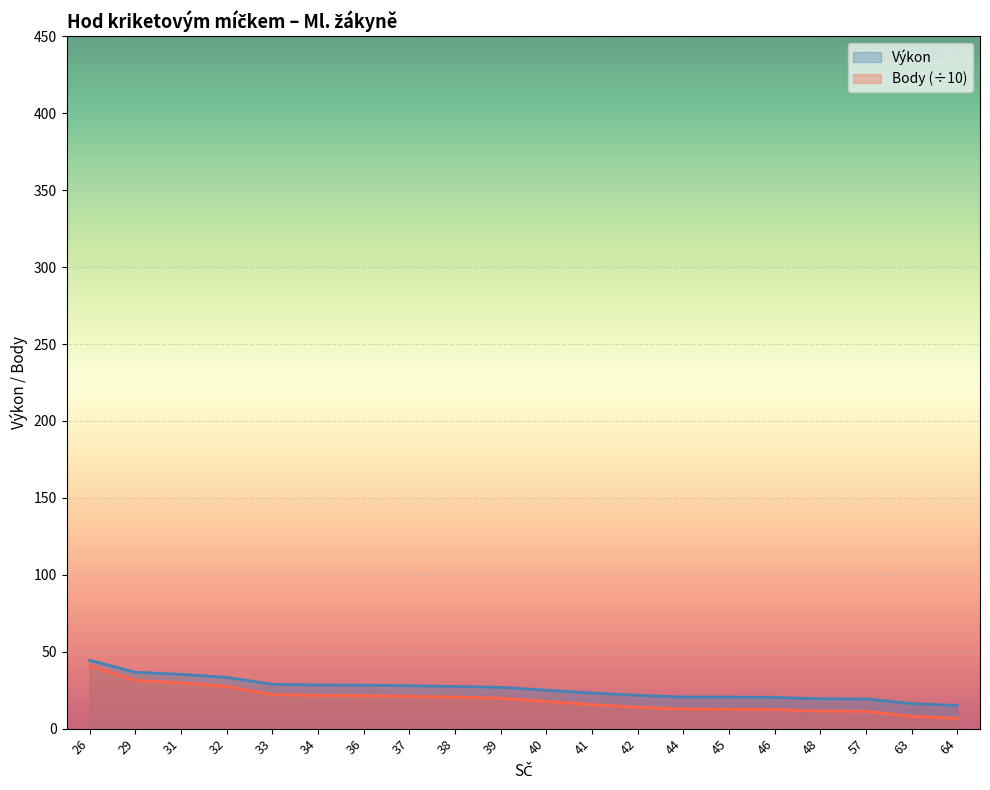

Is the value of Body at 33 greater than the value of Výkon at 40?

No